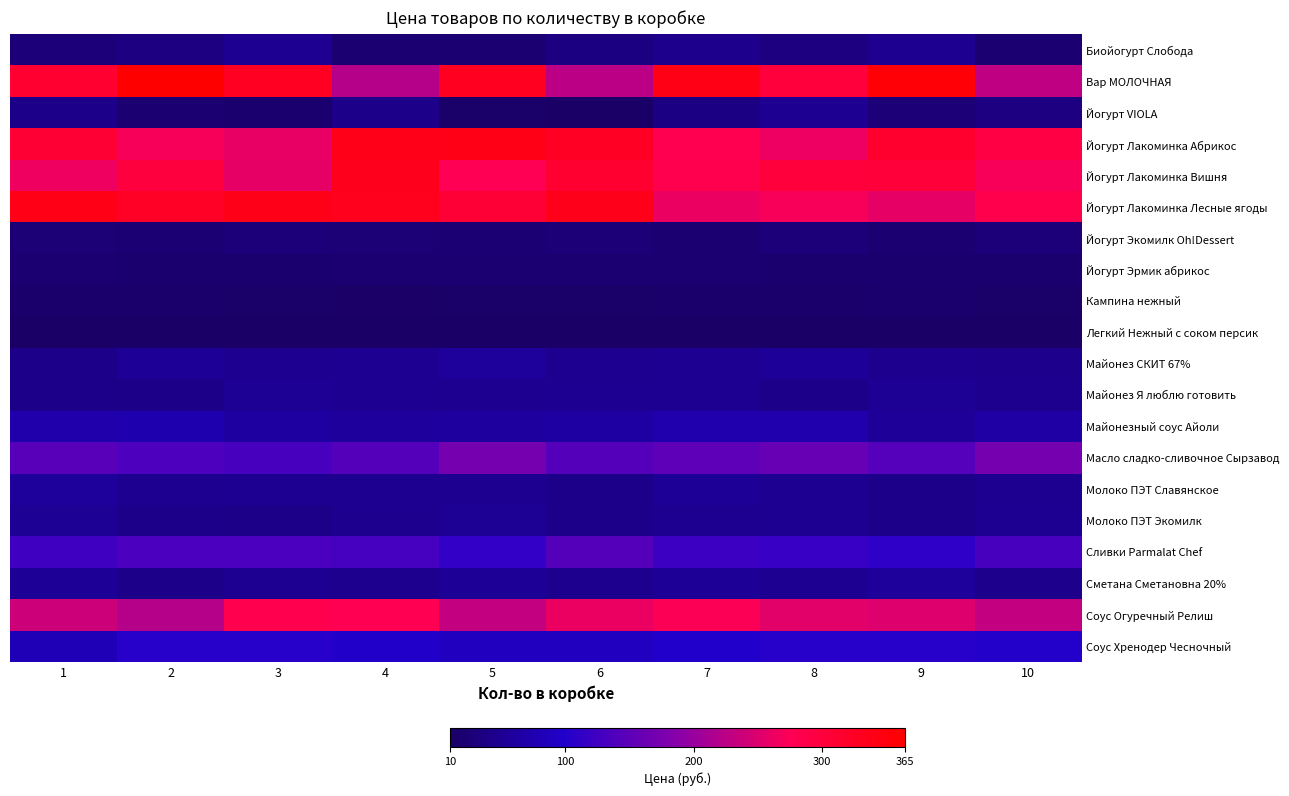

What is the difference between the highest and lowest values at 8?

291.2